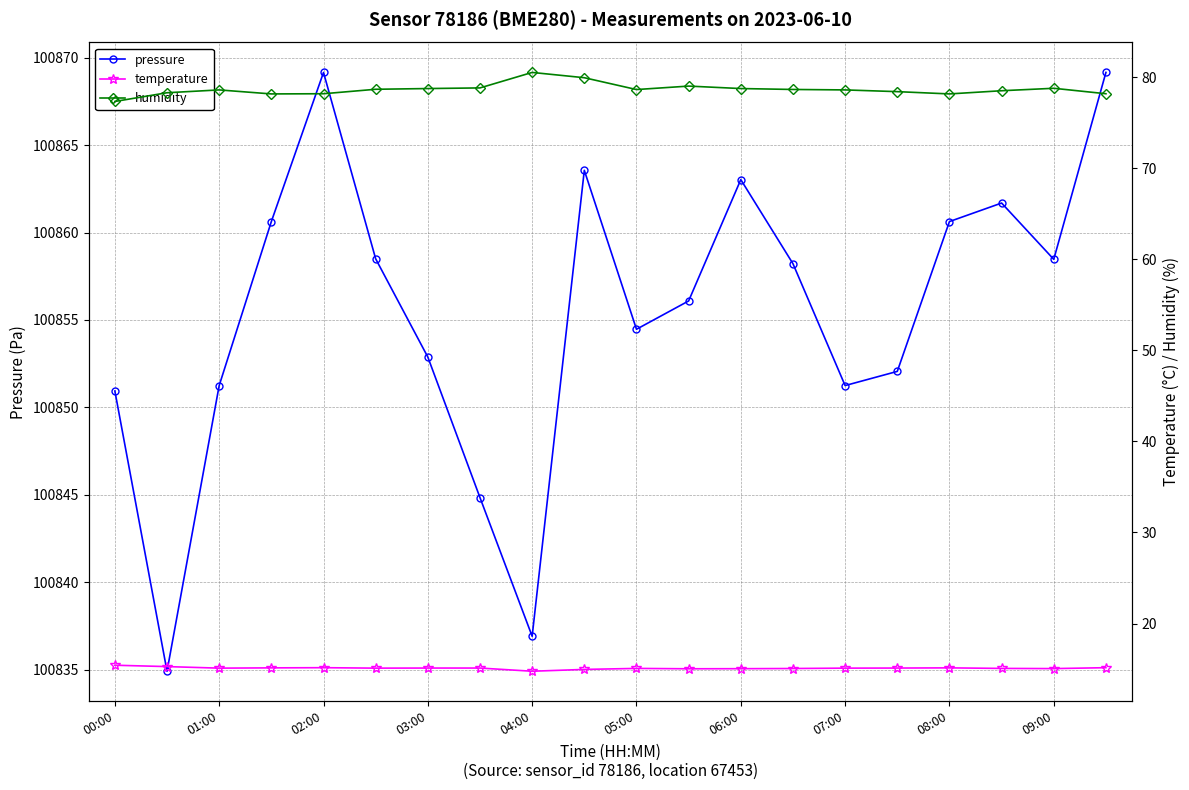

The pressure series shows 100854.5 at 05:00. True or false?

True